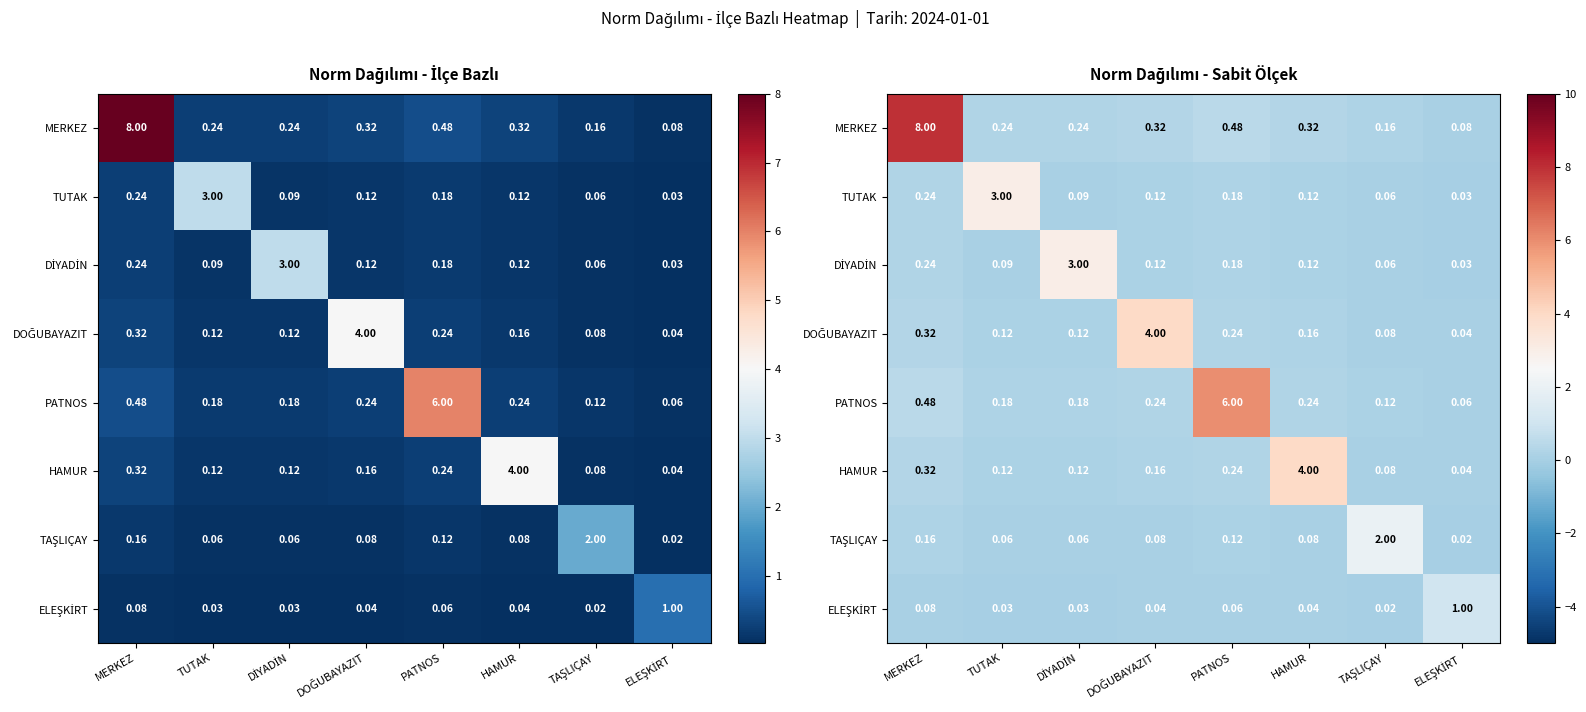

What is the approximate value of HAMUR at HAMUR?

4.0